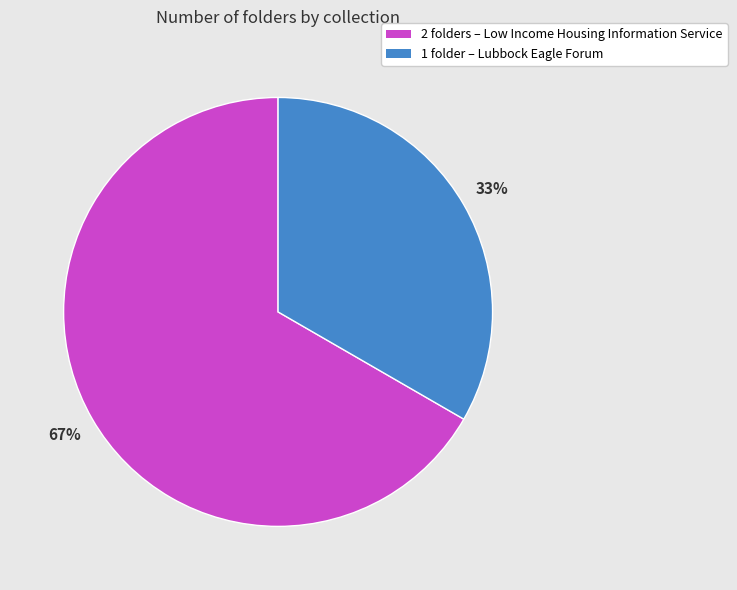

To the nearest percent, what percentage of the pie is 2 folders – Low Income Housing Information Service?

67%